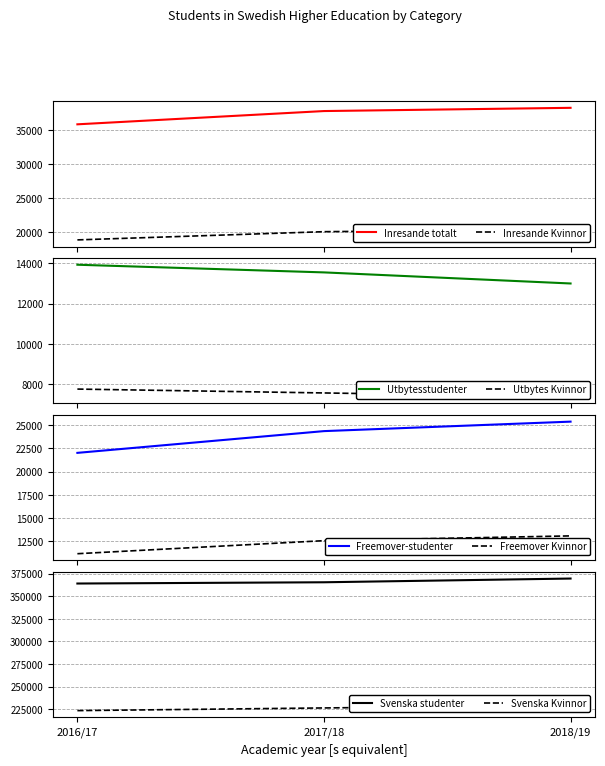

The value of Freemover-studenter at 2018/19 is 37098. True or false?

False